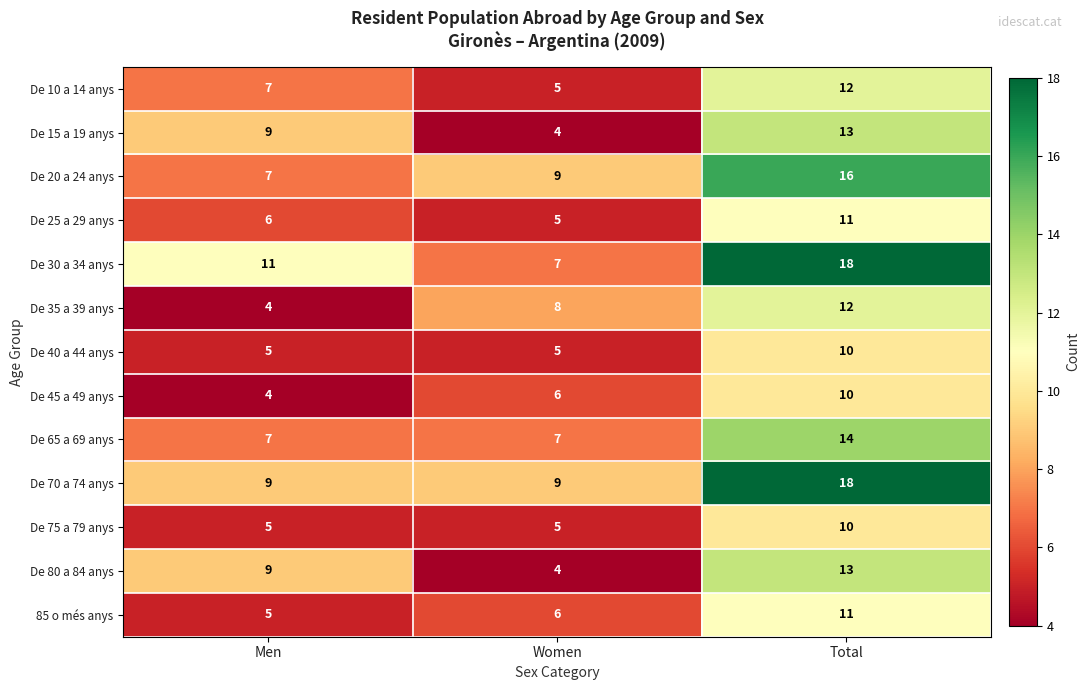

What is the difference between the highest and lowest values at Men?

7